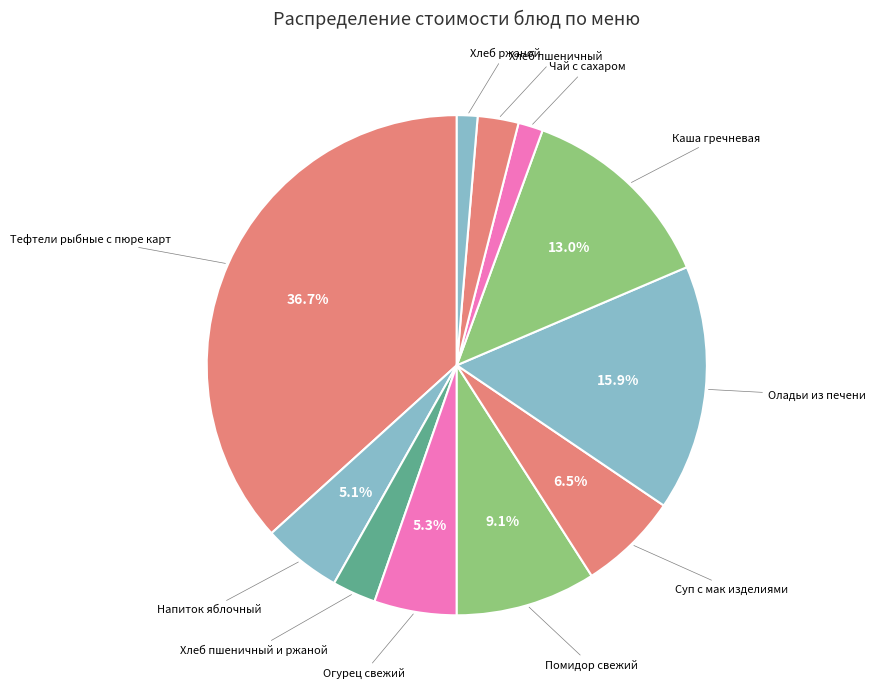

How many slices are in this pie chart?

11